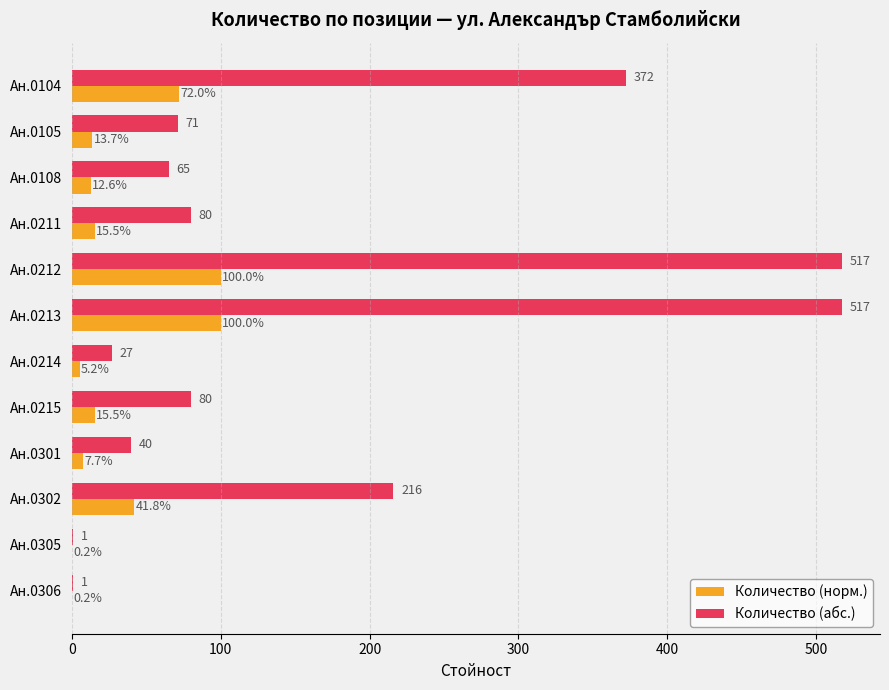

Which series changed the most between Ан.0214 and Ан.0215?

Количество (абс.)